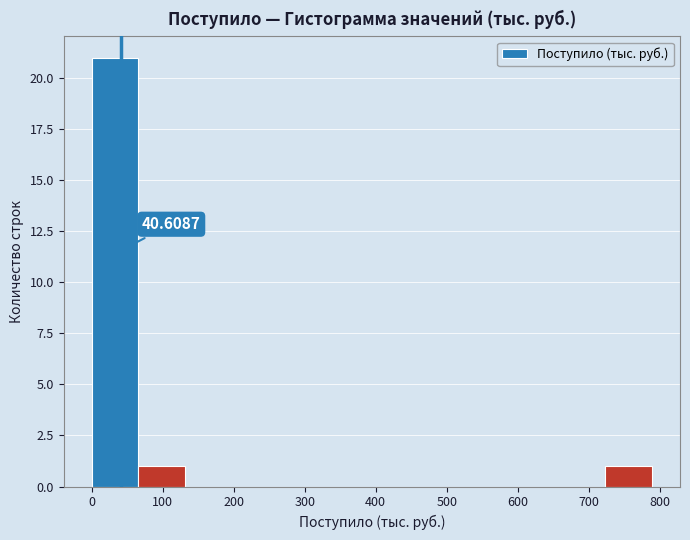

Which range on the x-axis has the tallest bar?

0 to 70